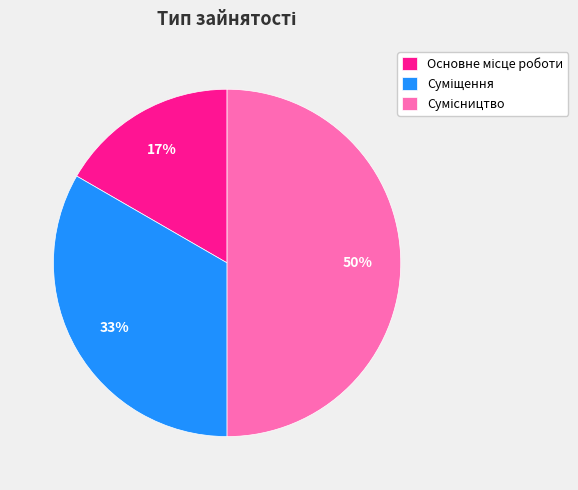

To the nearest percent, what is the difference between the largest and smallest slice percentages?

33%